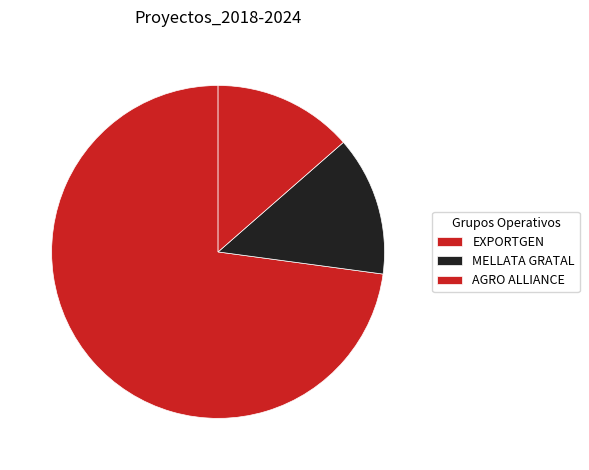

Which slice is the largest?

EXPORTGEN